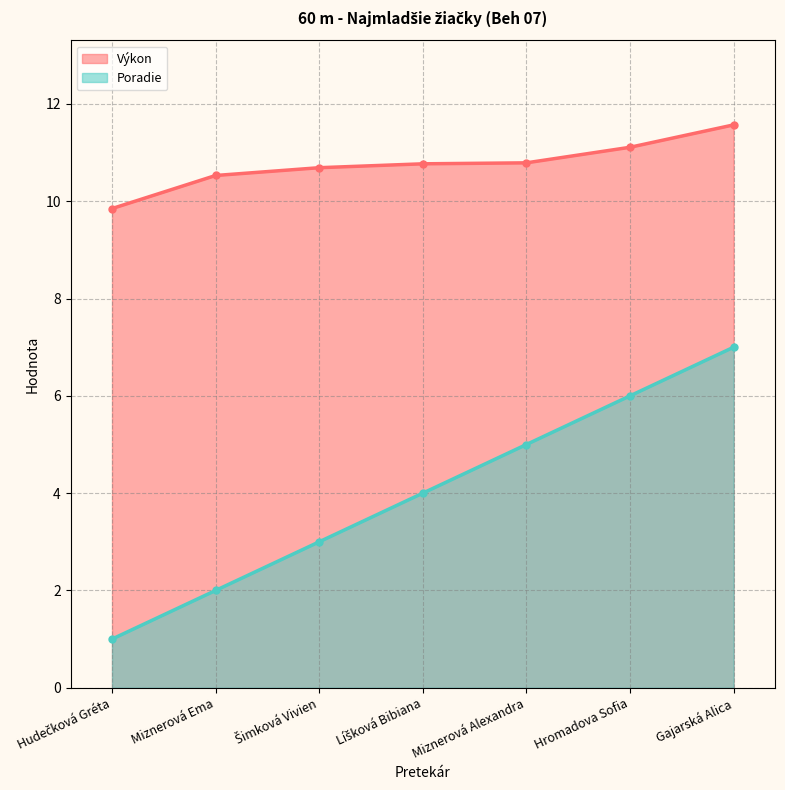

How many Poradie values are between 2 and 6?

5